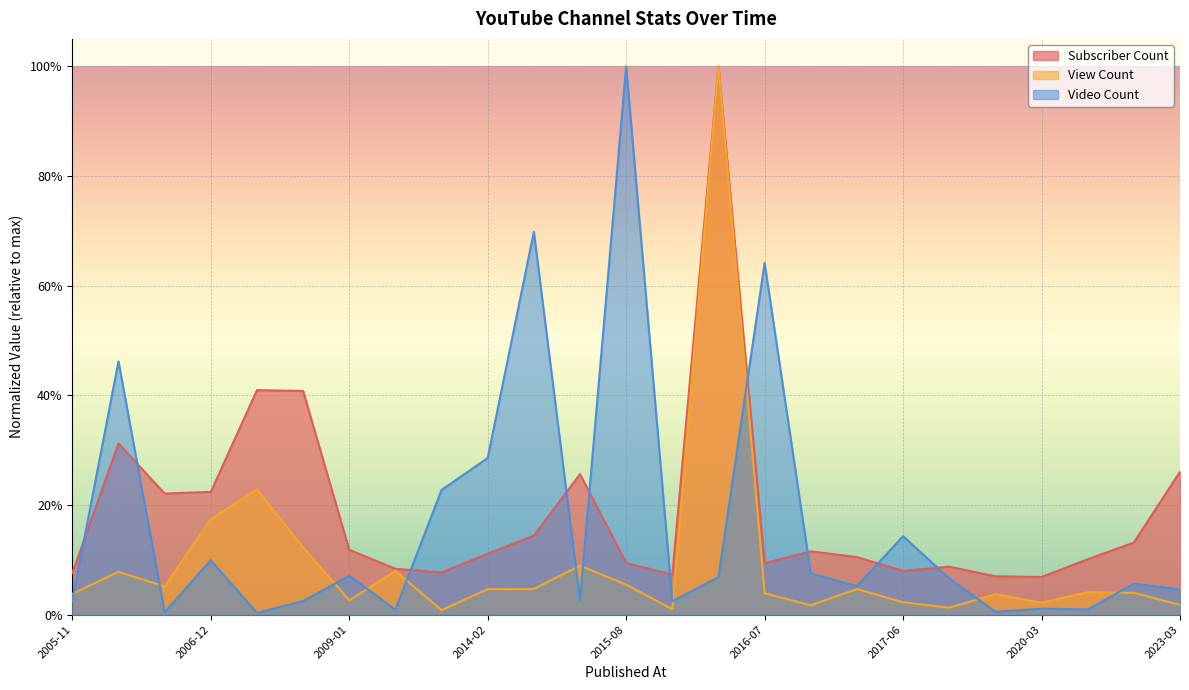

What is the sum of all View Count values?

2.3